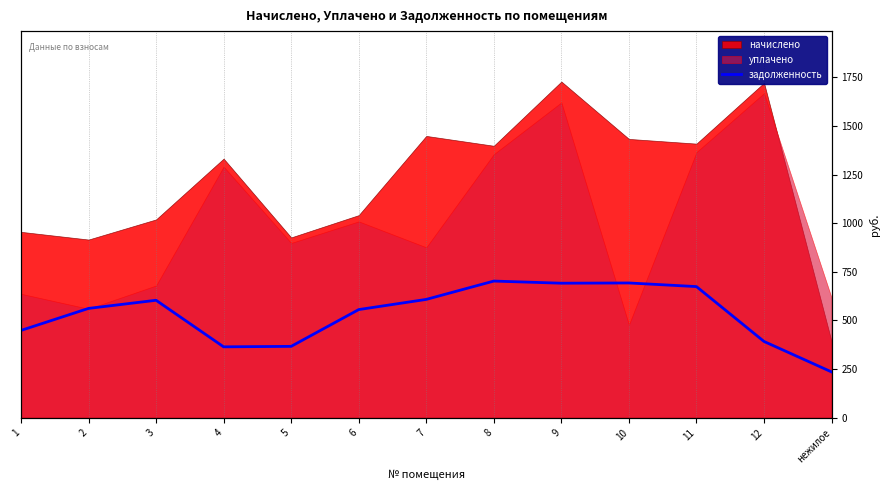

Reading left to right, transcribe all the data shown in this chart.

1=448.6	2=561.9	3=603.8	4=364.3	5=366.8	6=555.9	7=608.2	8=702.5	9=691.5	10=692.7	11=674.1	12=391.9	нежилое=235.3